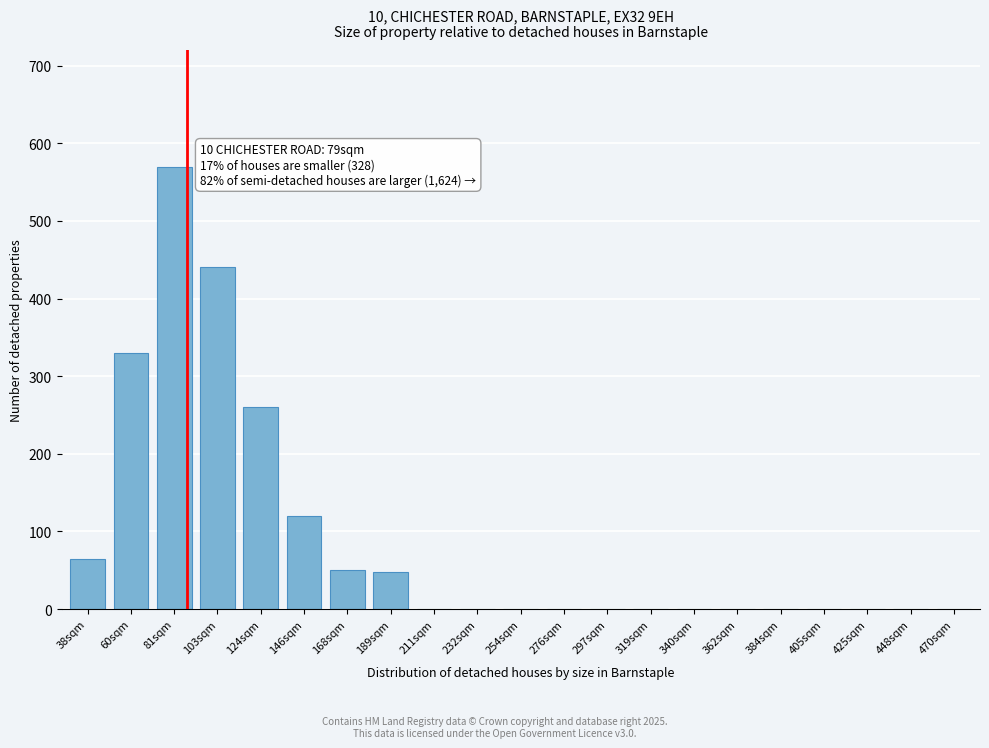

Approximately how many times larger is the value at 168sqm compared to 38sqm?

0.8